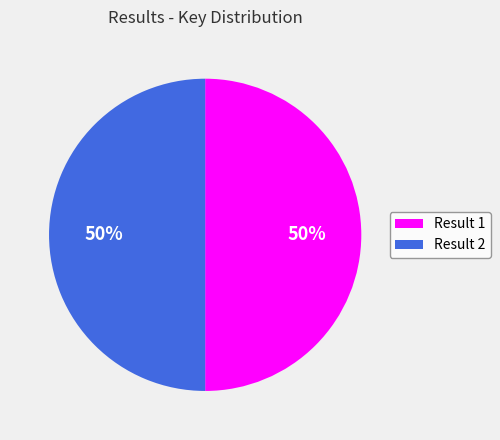

The Result 2 slice represents 62% of the pie. True or false?

False